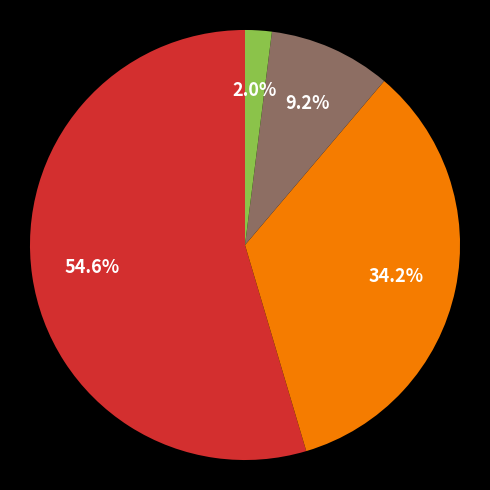

Does any single category account for the majority?

Yes